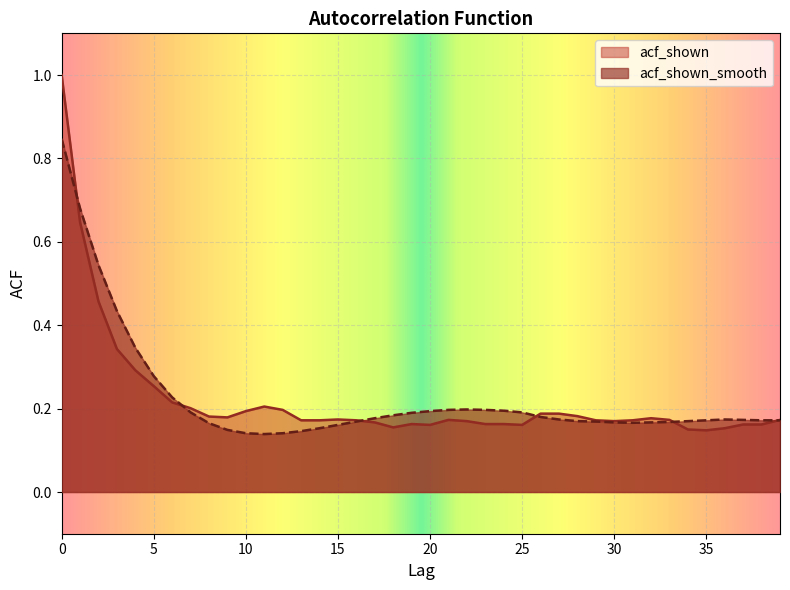

Is the value of acf_shown at 26 greater than the value of acf_shown_smooth at 32?

Yes